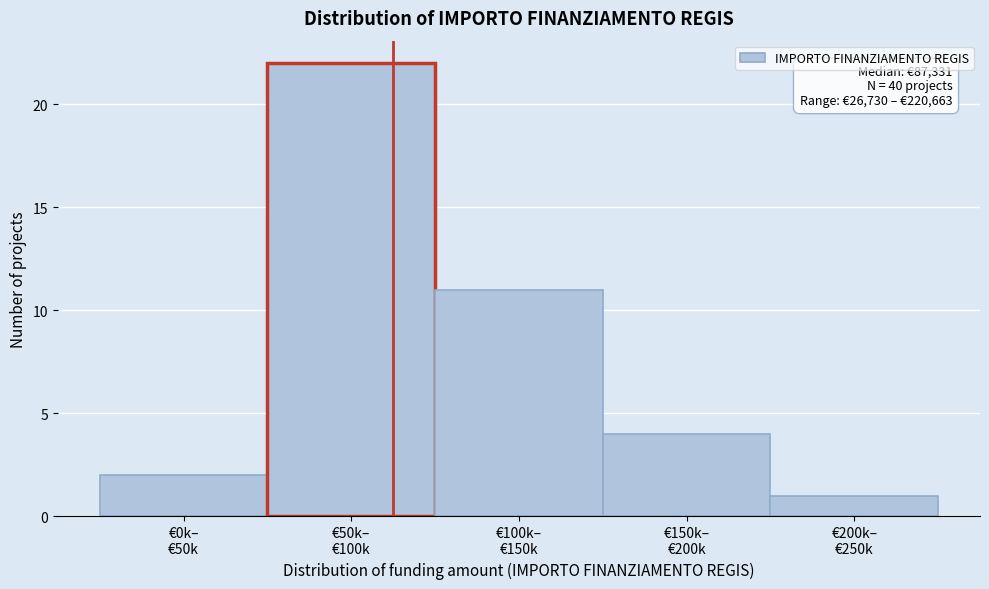

Reading right to left, list all the values displayed in this chart.

1	4	11	22	2